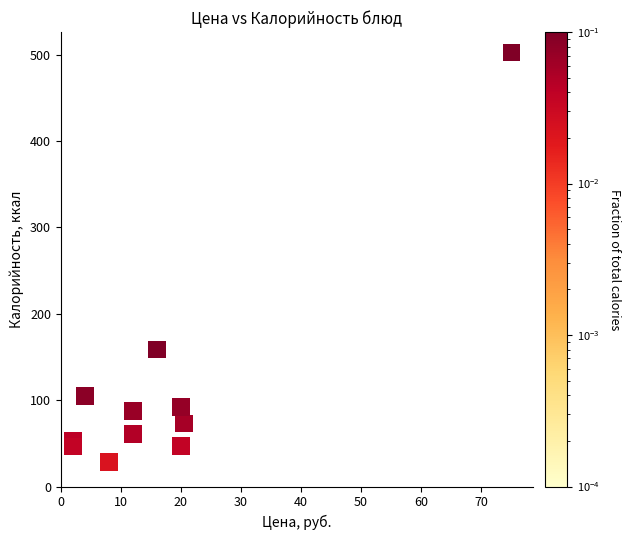

What Y value in the scatter plot is closest to 265?

158.5